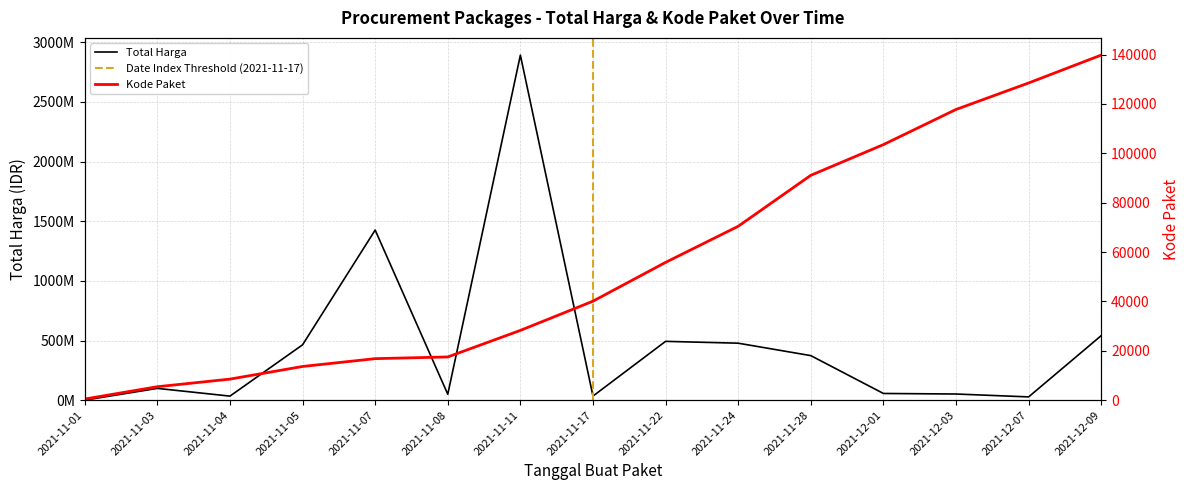

True or false: Total Harga has a value of 14073674 at 2021-12-07.

False